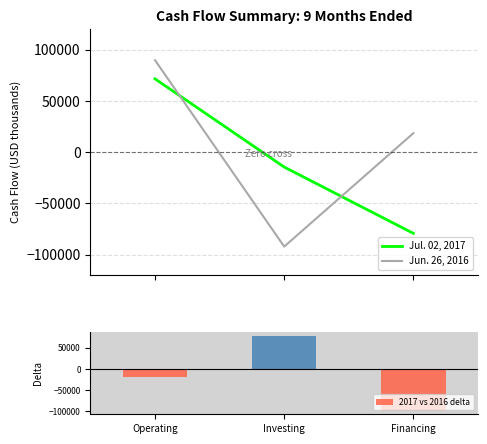

What is the average value of the Jul. 02, 2017 series?

-7432